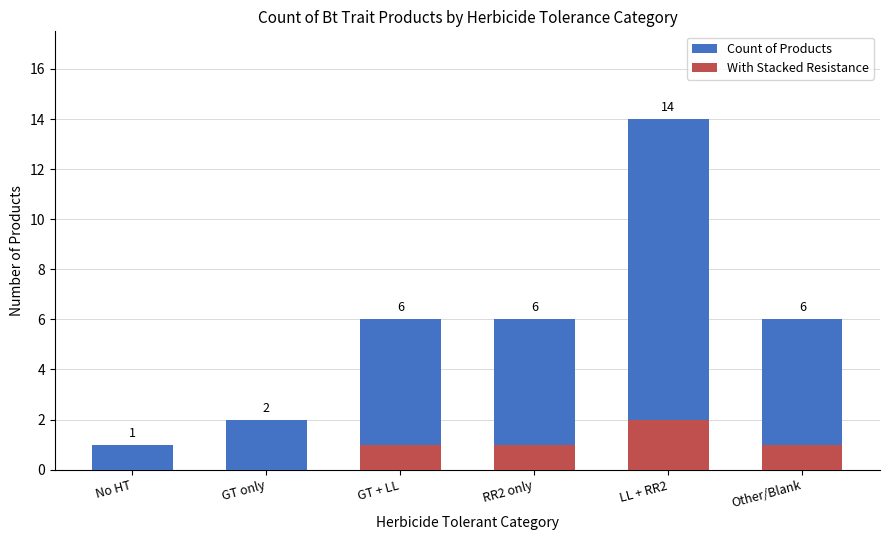

What is the difference between the With Stacked Resistance values at GT + LL and LL + RR2?

1